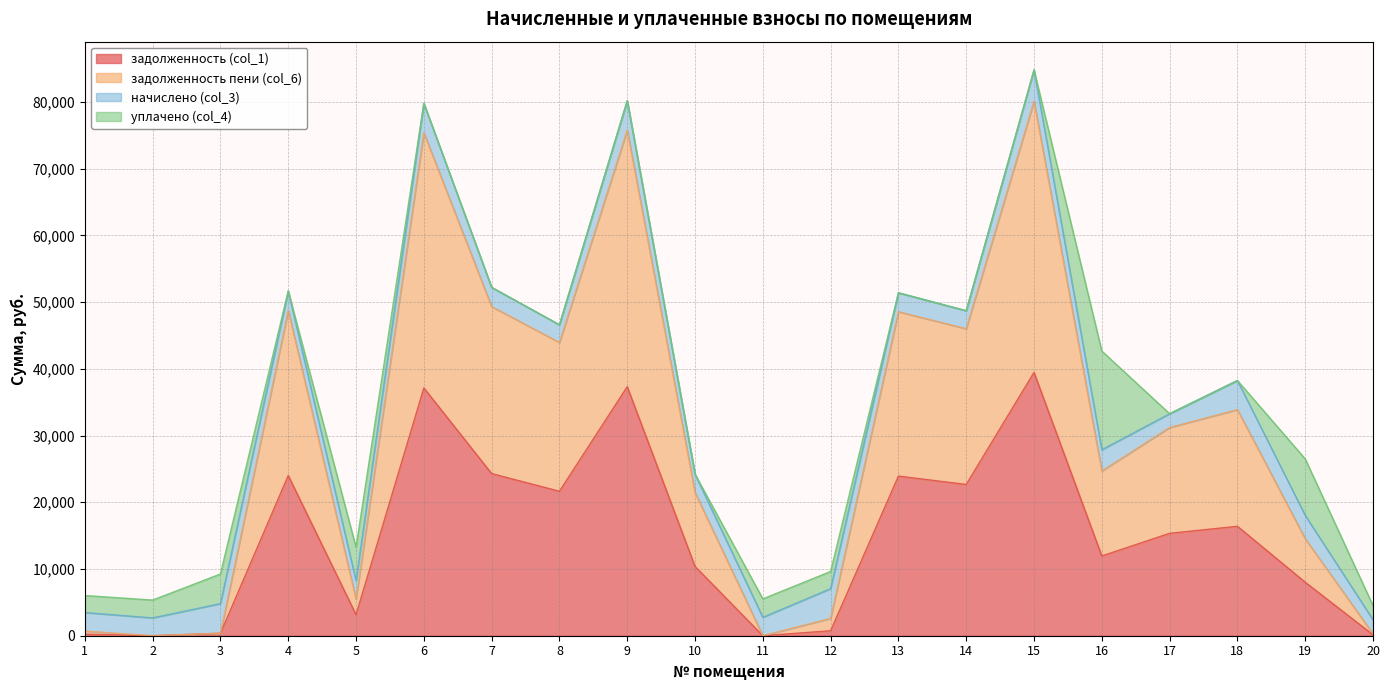

What are all the series names shown in the legend?

задолженность (col_1), задолженность пени (col_6), начислено (col_3), уплачено (col_4)